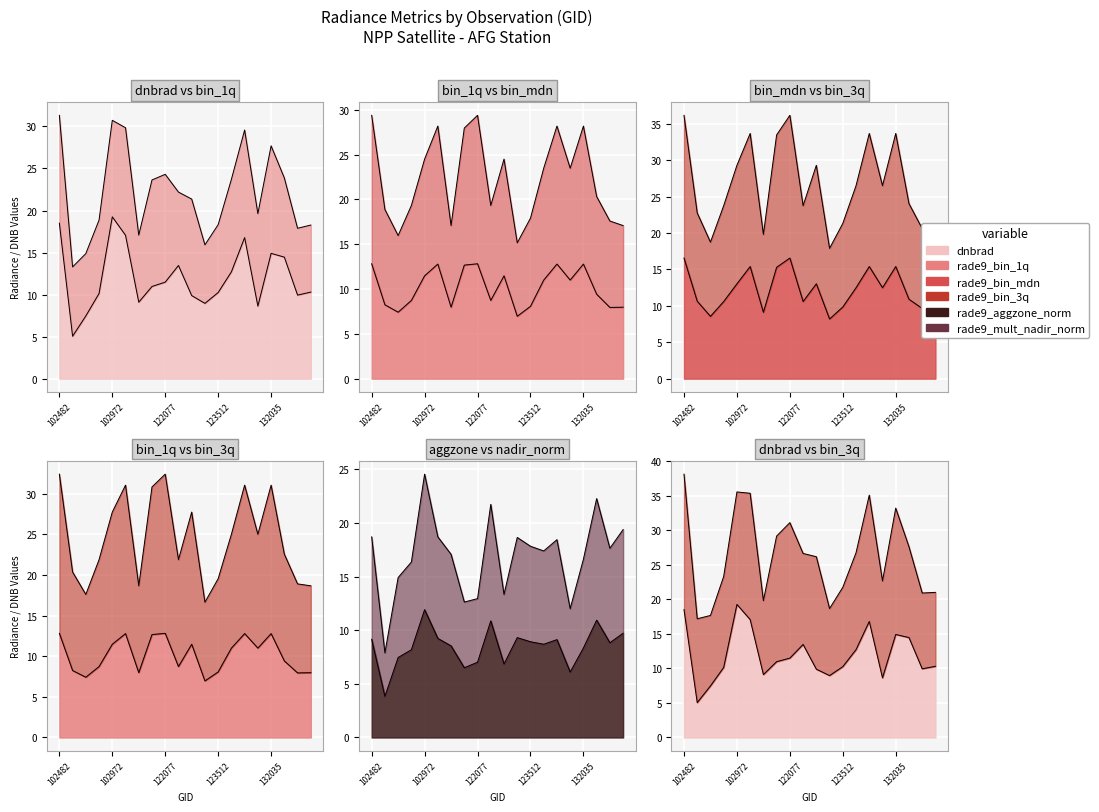

Is it true that dnbrad equals 28.8 at 103694?

False